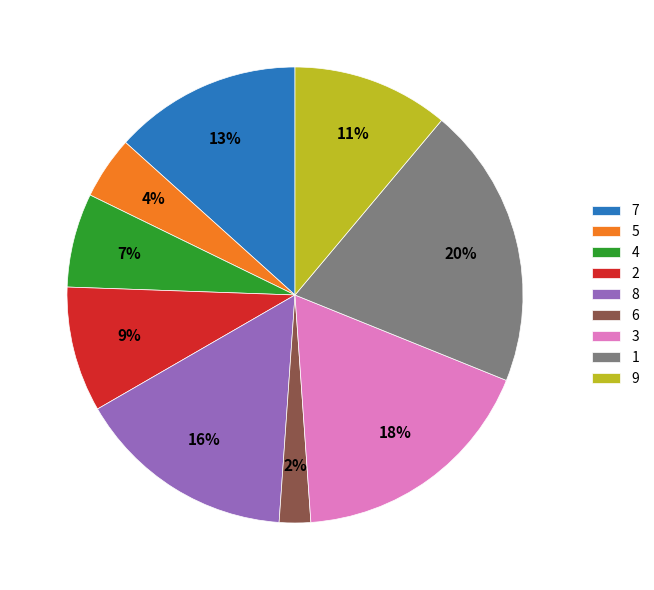

Is the sum of 2 and 4 greater than half?

No